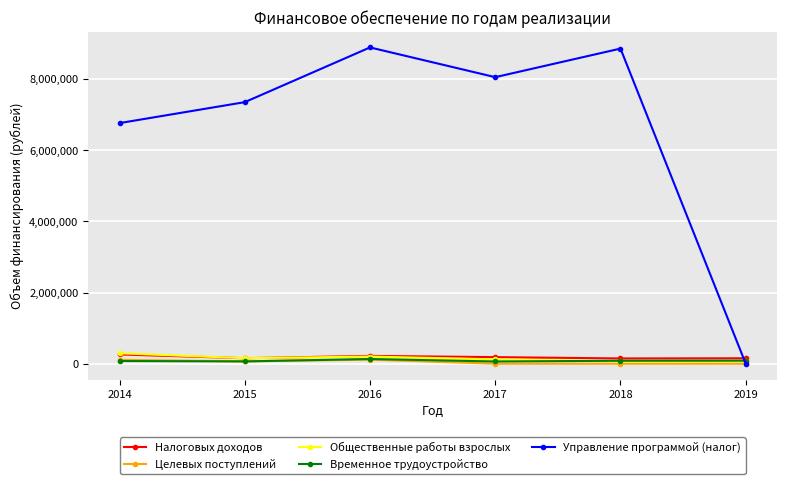

What is the greatest value displayed?

8884103.4